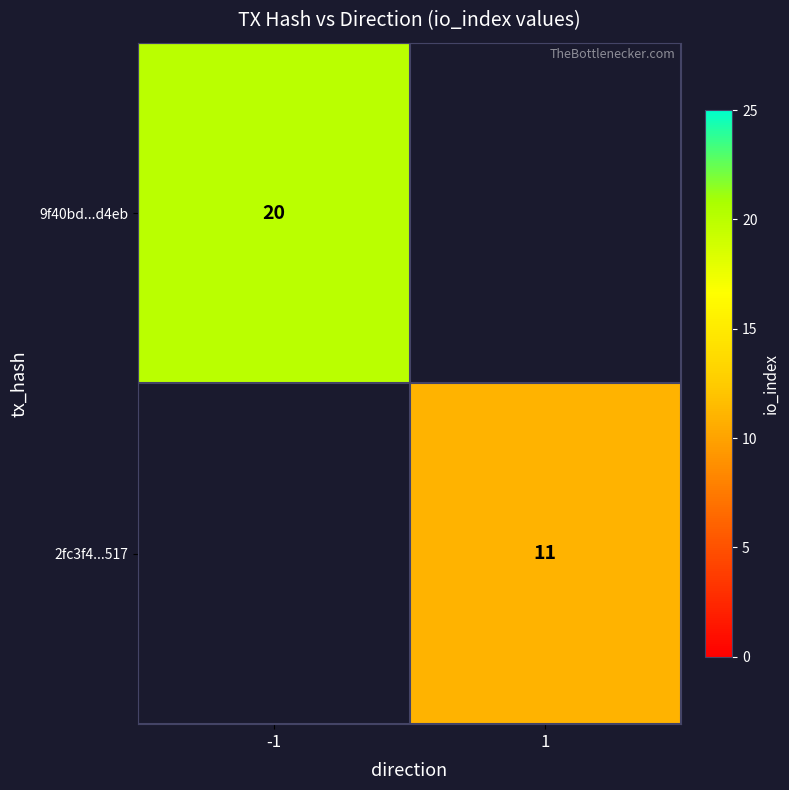

The value of 9f40bd...d4eb at -1 is 6. True or false?

False